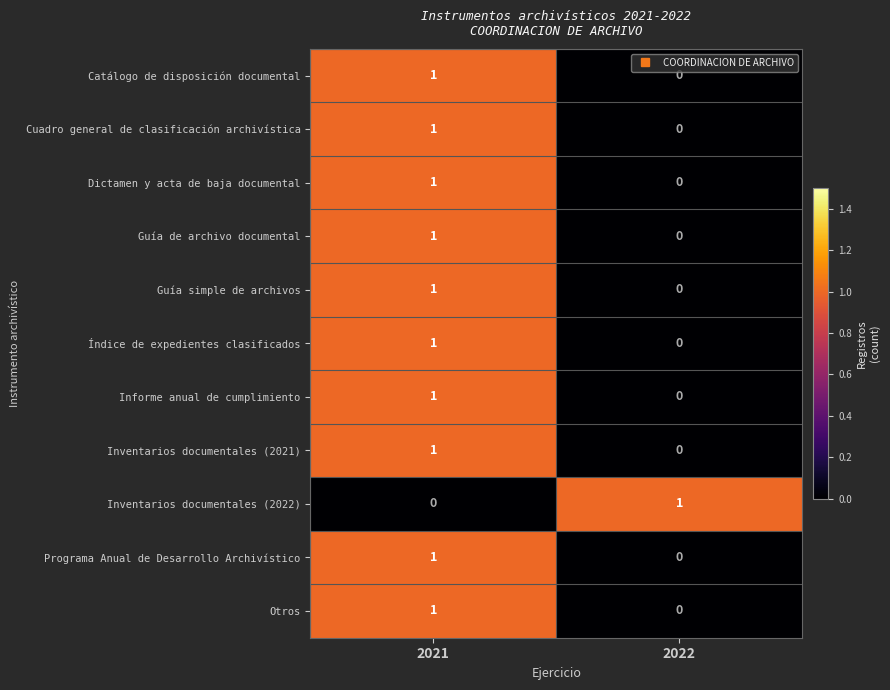

Which category has the lowest value in the Catálogo de disposición documental series?

2022